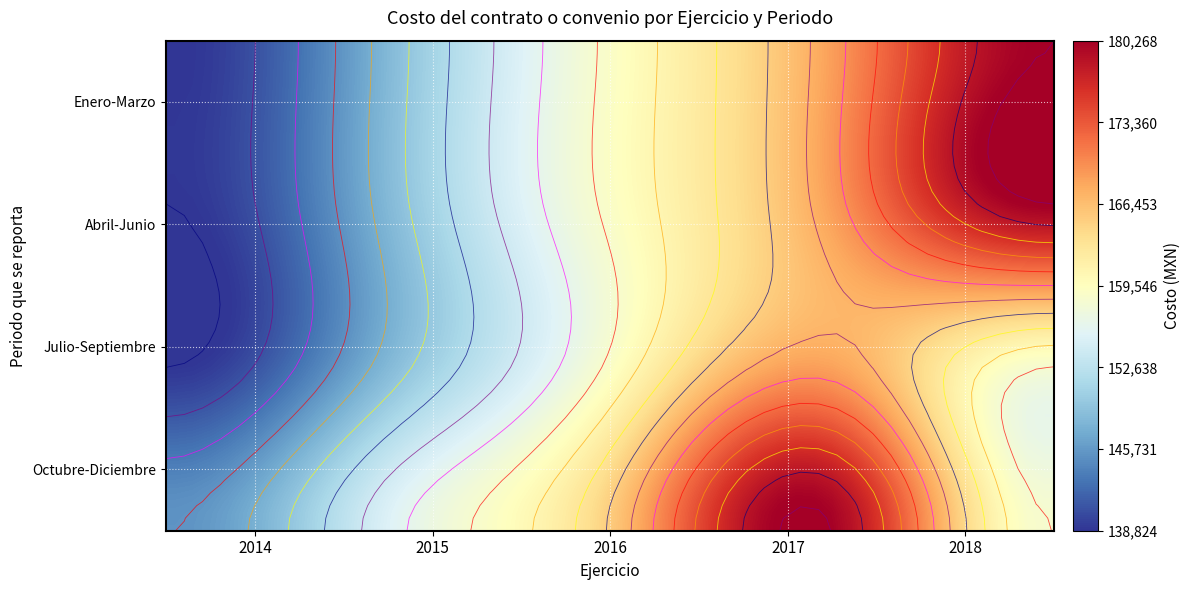

At which label does Enero-Marzo reach its peak?

2018